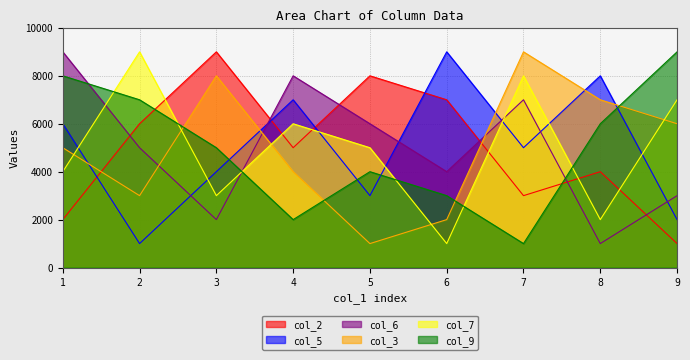

Which series changed the most between 7 and 9?

col_9